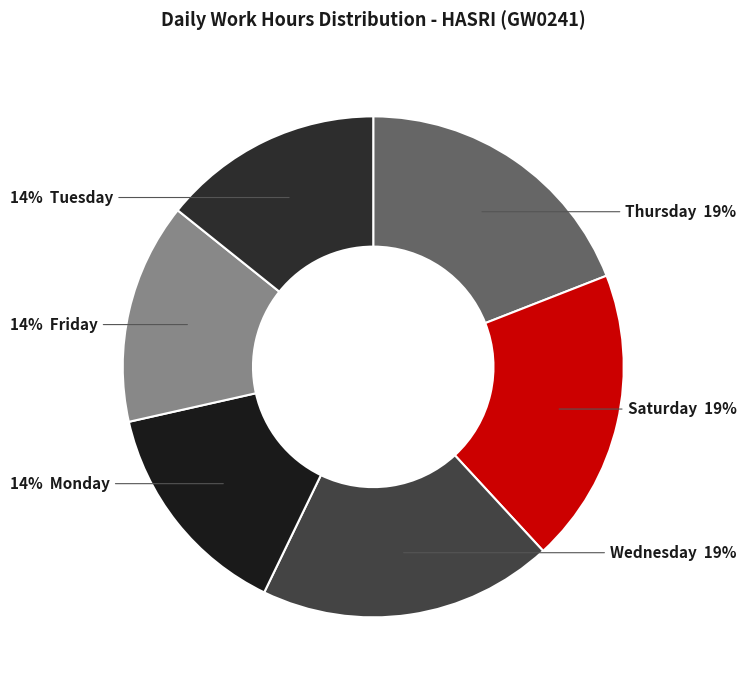

How many slices are in this pie chart?

6